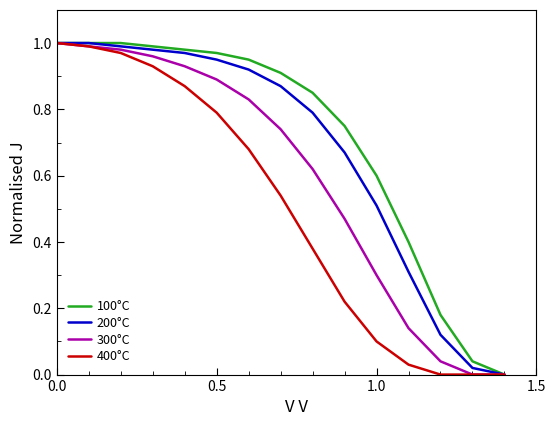

Rank the series by their average value, from highest to lowest.

100°C, 200°C, 300°C, 400°C